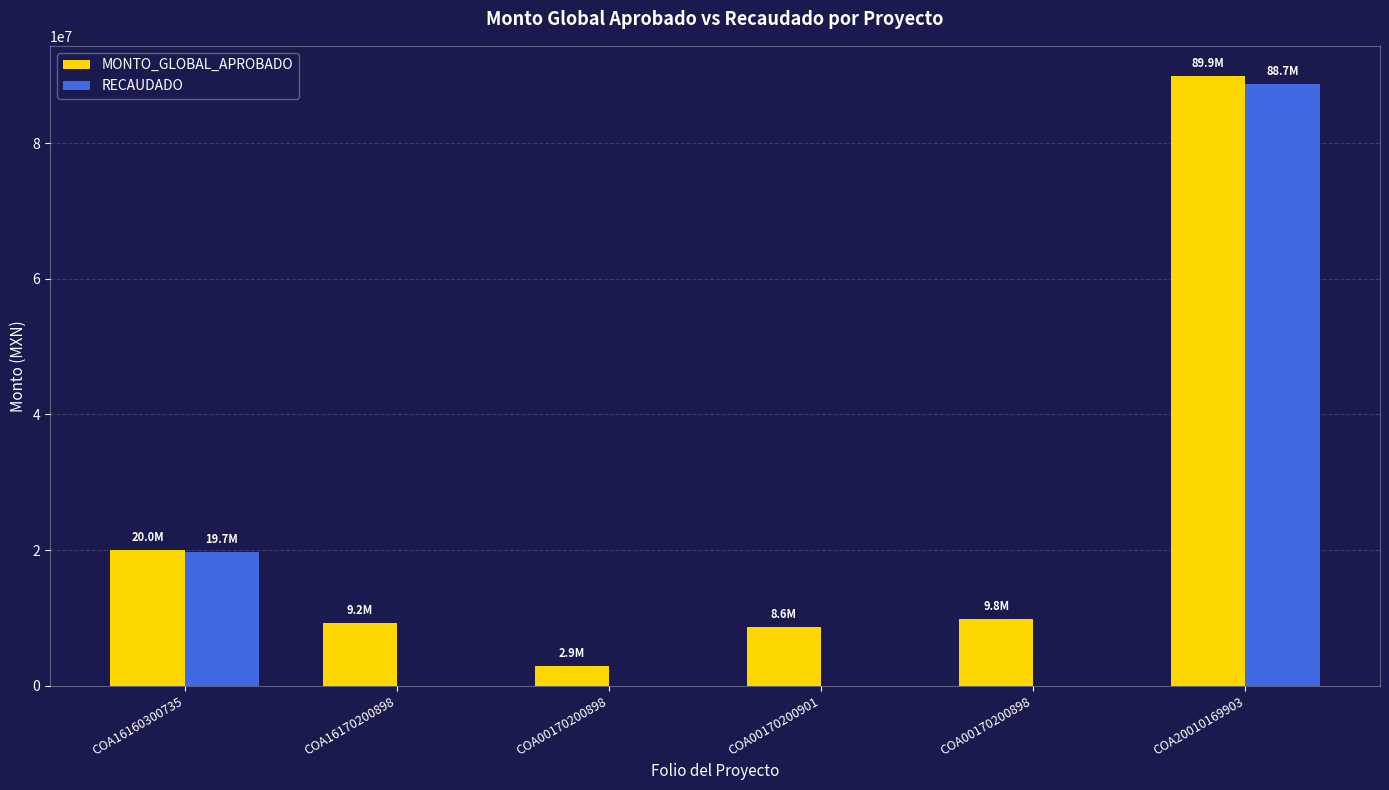

At which label does RECAUDADO reach its peak?

COA20010169903